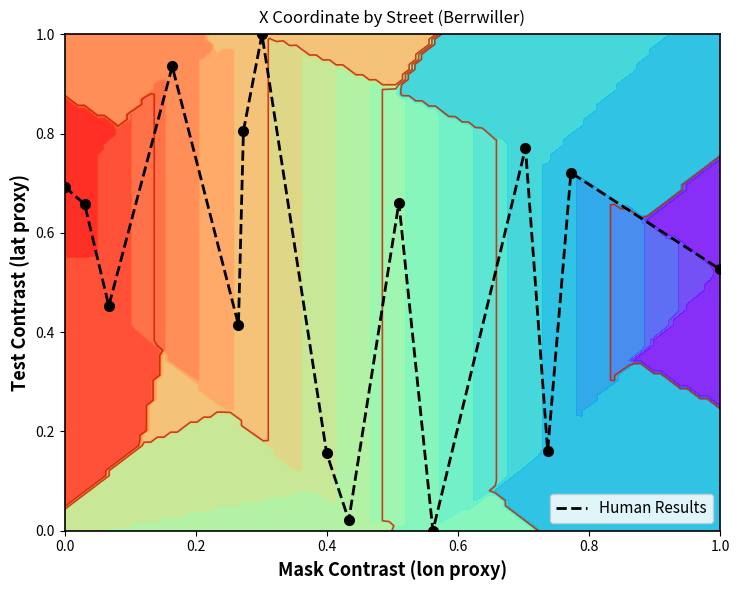

What is the difference between the maximum and minimum values?

1.0